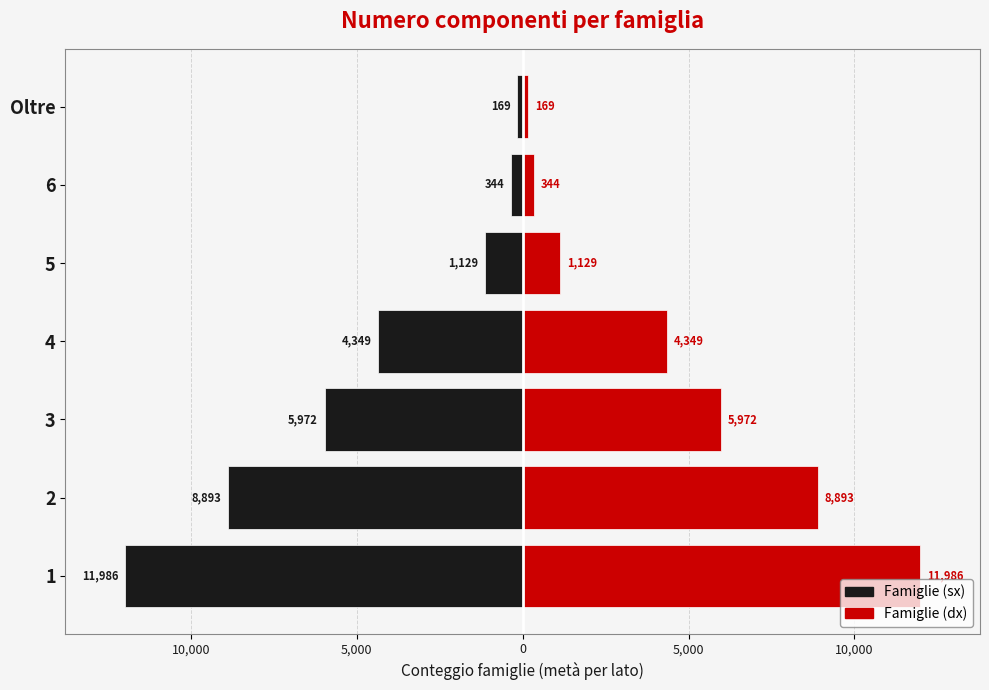

Where is Conteggio famiglie (dx) nearest to the value 6078?

3